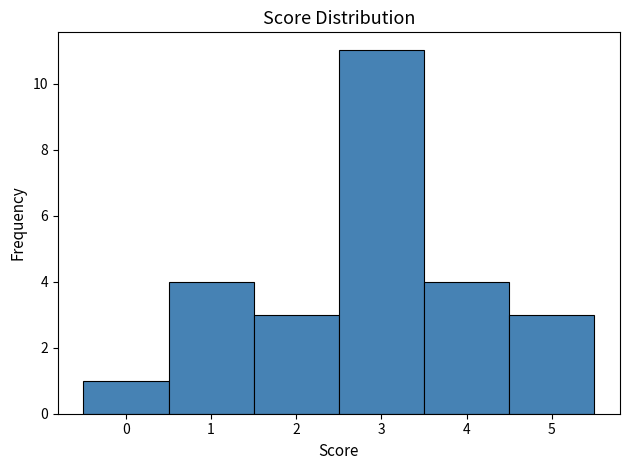

Reading left to right, transcribe this chart: for each bar, give the range it covers on the x-axis and its height. The values are not printed on the chart, so give them approximately, as read against the axis.

-0.5 to 0.5: 1
0.5 to 1.5: 4
1.5 to 2.5: 3
2.5 to 3.5: 11
3.5 to 4.5: 4
4.5 to 5.5: 3